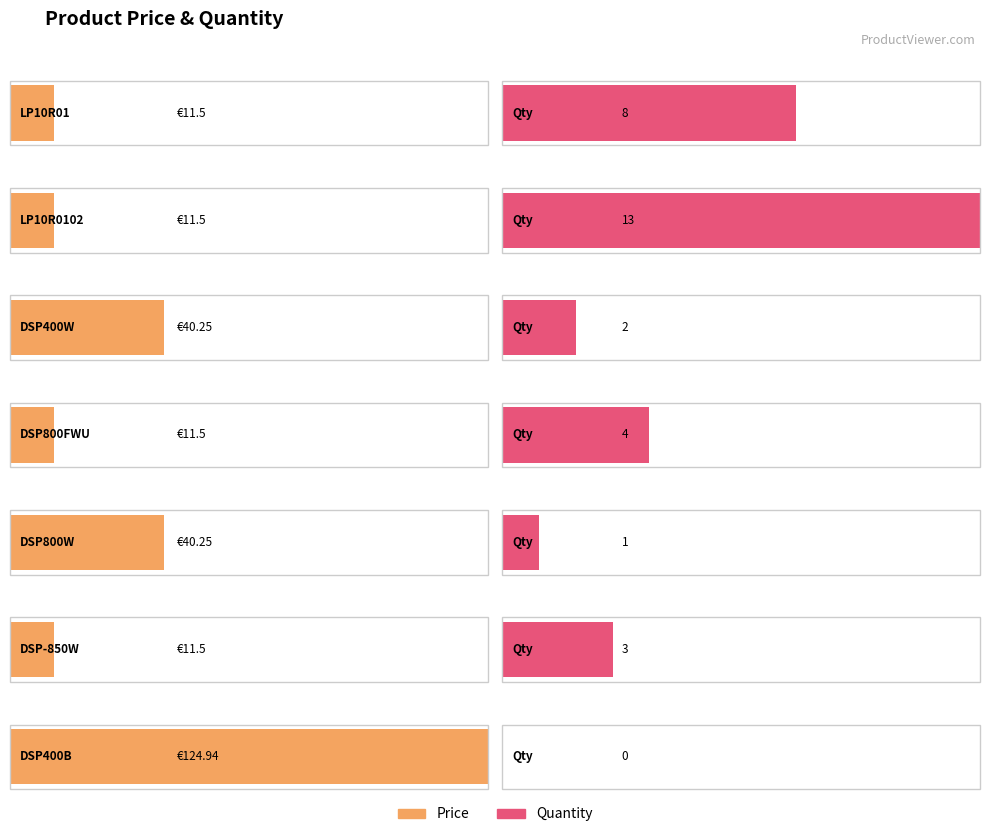

At which label is Price closest to 68?

DSP400W